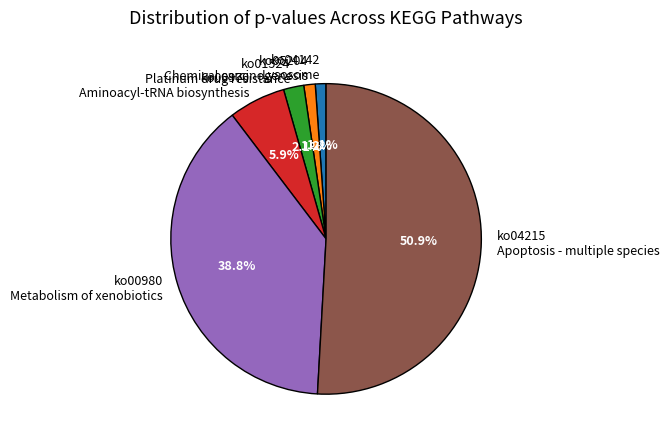

Which has a higher value, ko01524 Platinum drug resistance or ko00970 Aminoacyl-tRNA biosynthesis?

ko00970 Aminoacyl-tRNA biosynthesis